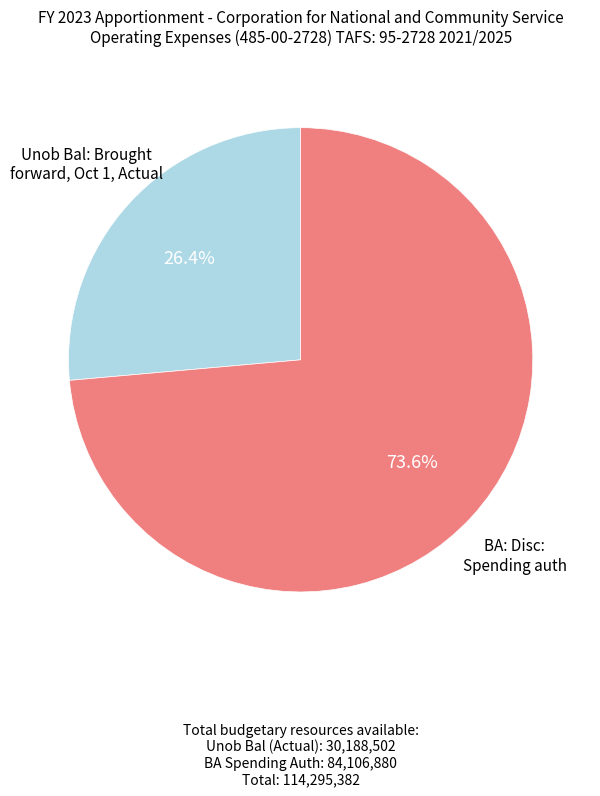

Does any single category account for the majority?

Yes